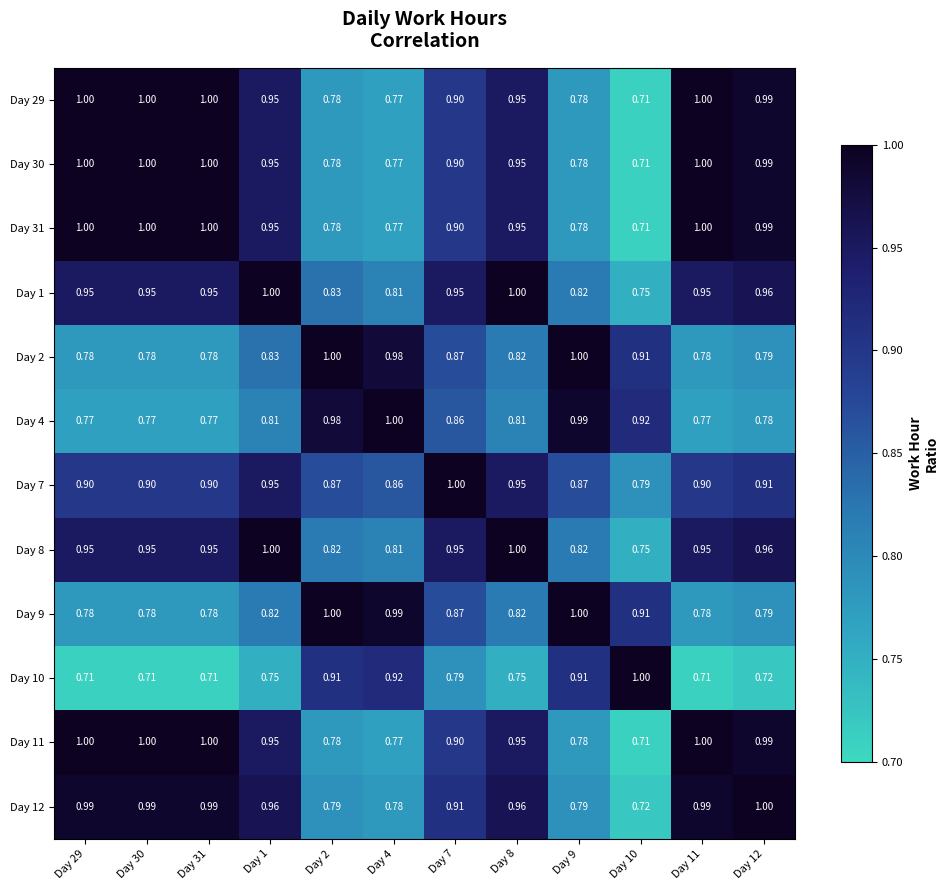

Is the value of Day 30 at Day 29 greater than the value of Day 10 at Day 29?

Yes